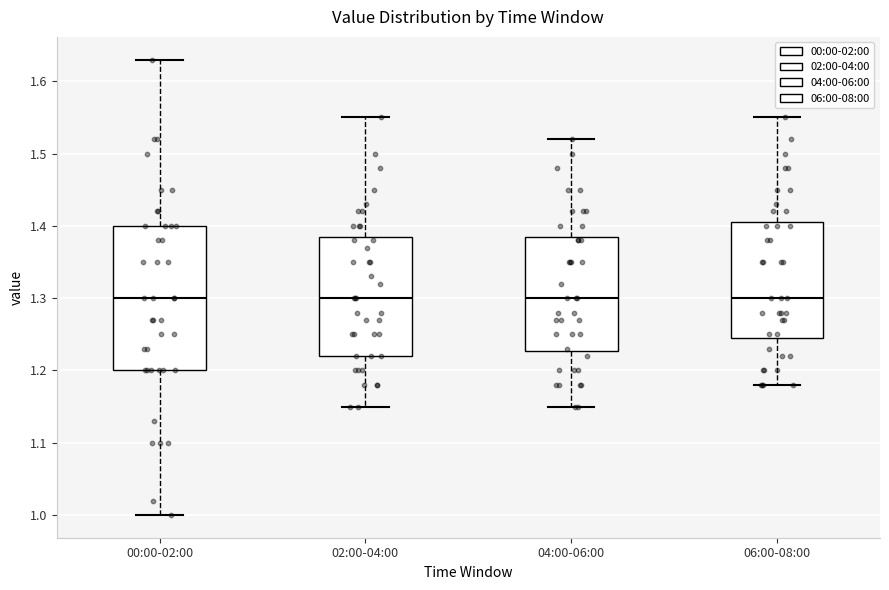

Reading left to right, transcribe this box plot: for each box, give where its median line is, the range the box spans, and where its two whiskers end, as read against the y-axis. The values are not printed on the chart, so give them approximately, as read against the axis.

00:00-02:00: median 1.30, box 1.20 to 1.40, whiskers 1.00 to 1.63
02:00-04:00: median 1.30, box 1.22 to 1.39, whiskers 1.15 to 1.55
04:00-06:00: median 1.30, box 1.23 to 1.39, whiskers 1.15 to 1.52
06:00-08:00: median 1.30, box 1.25 to 1.41, whiskers 1.18 to 1.55